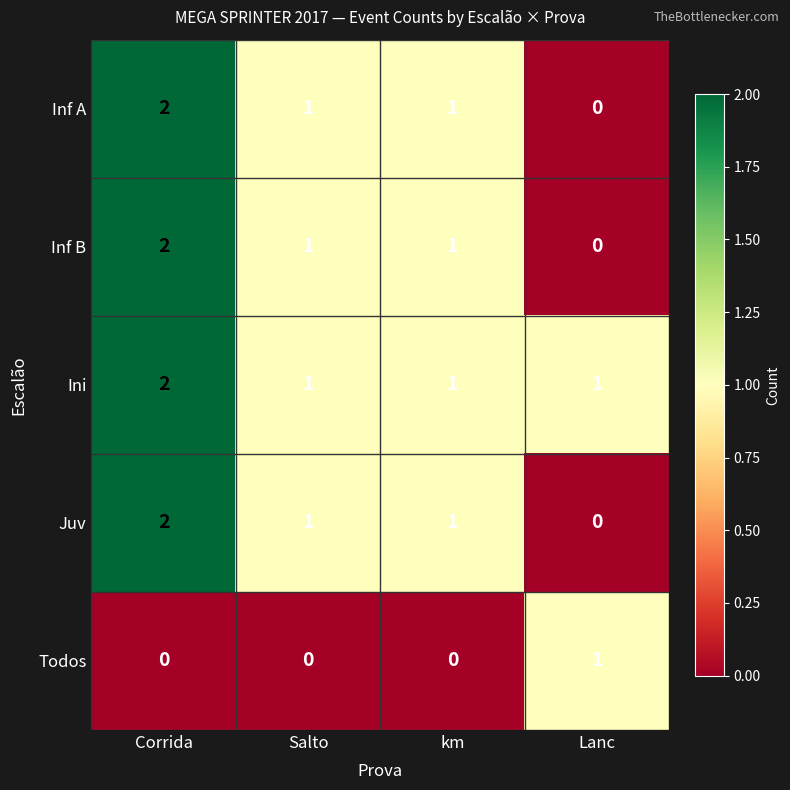

What is the sum of all Ini values?

5